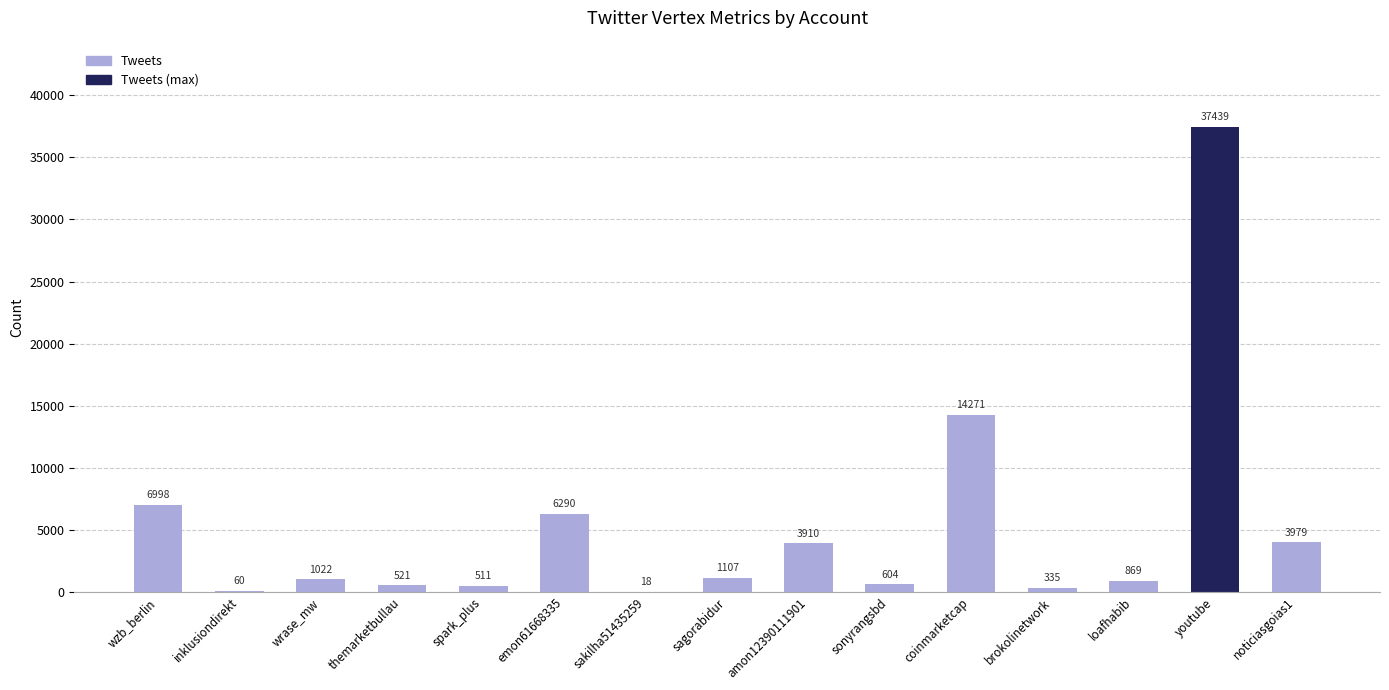

What is the sum of all values?

77934